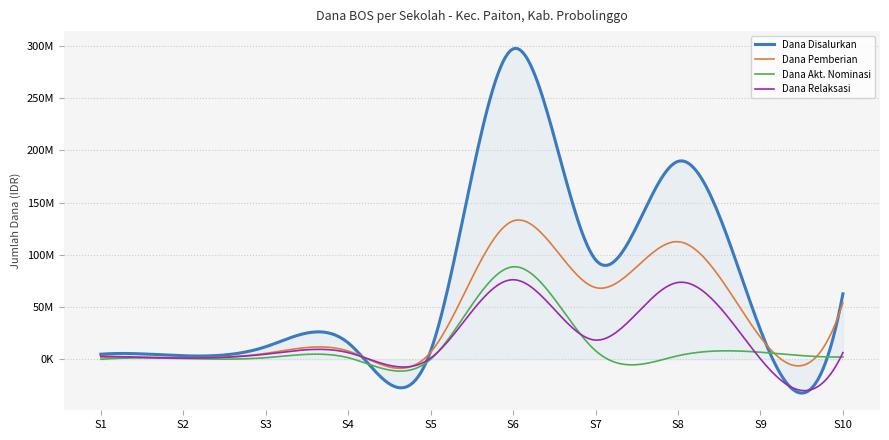

Is this an area chart (filled region under the line)?

Yes